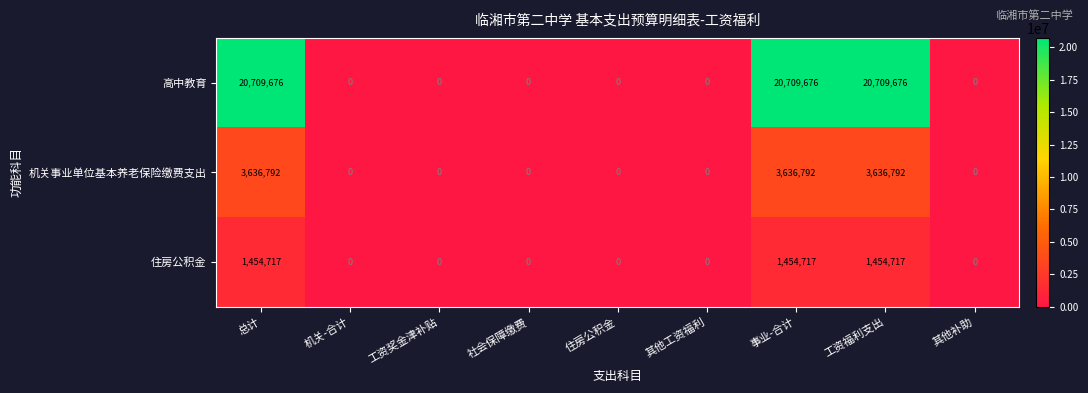

Which series has the largest total across all categories?

高中教育